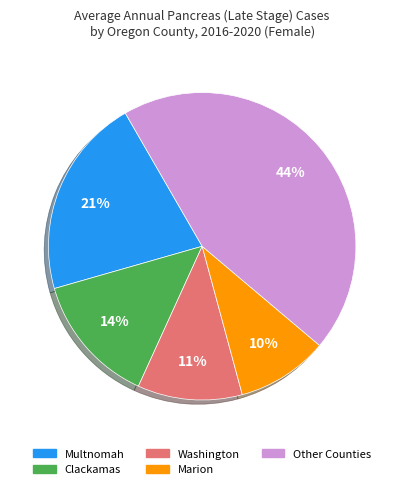

Does any single category account for the majority?

No